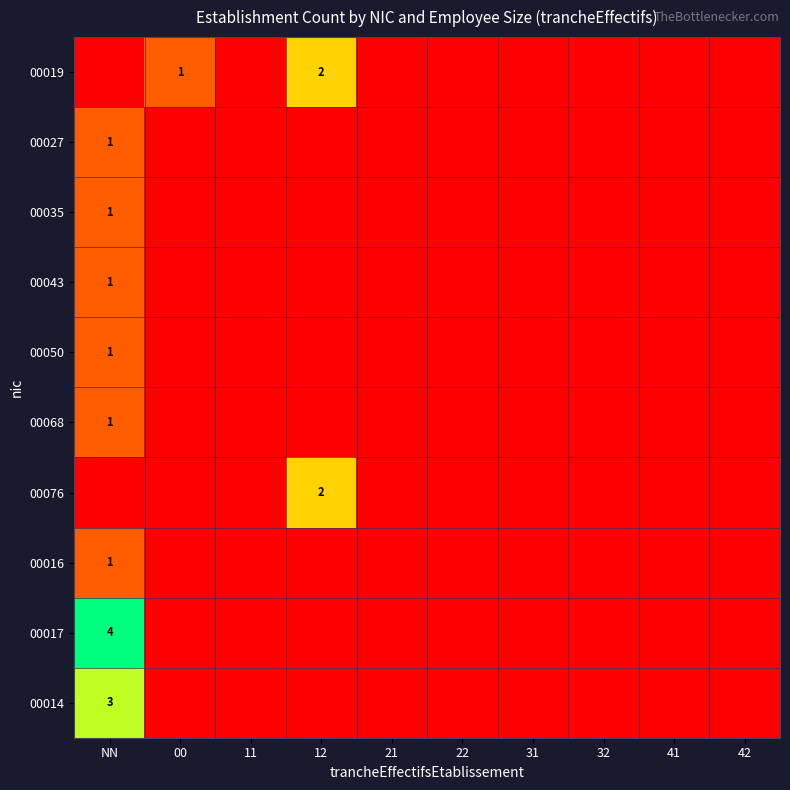

The 00035 series shows 0 at 32. True or false?

True